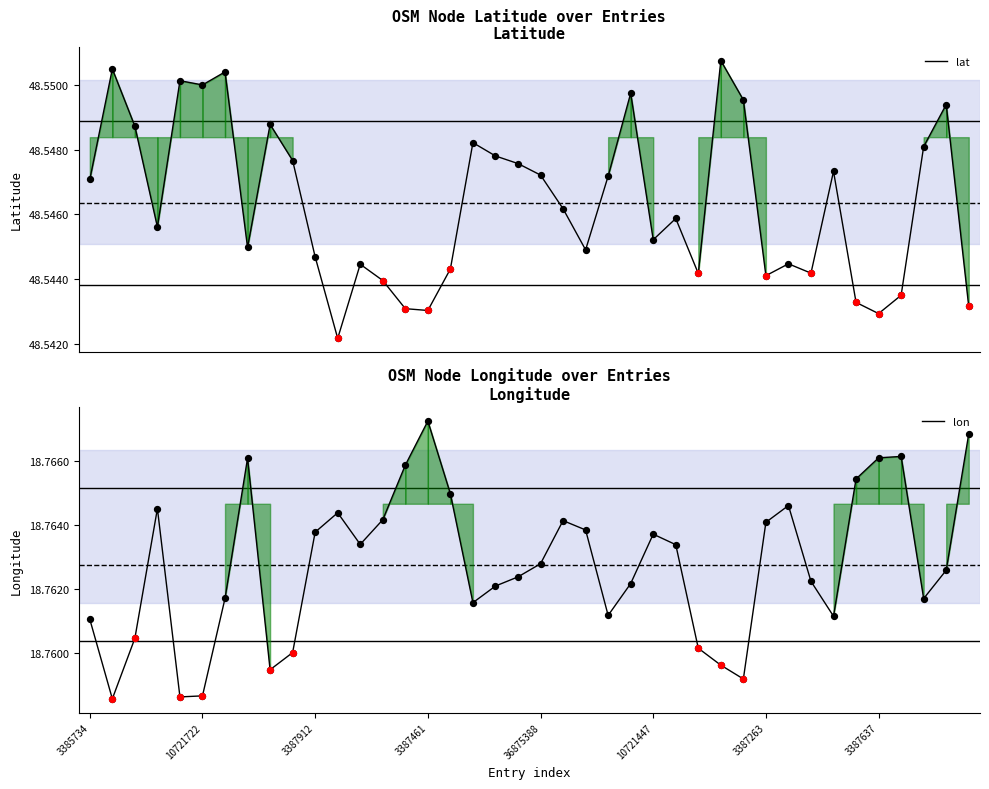

Which series has the largest Y range (max minus min)?

lon